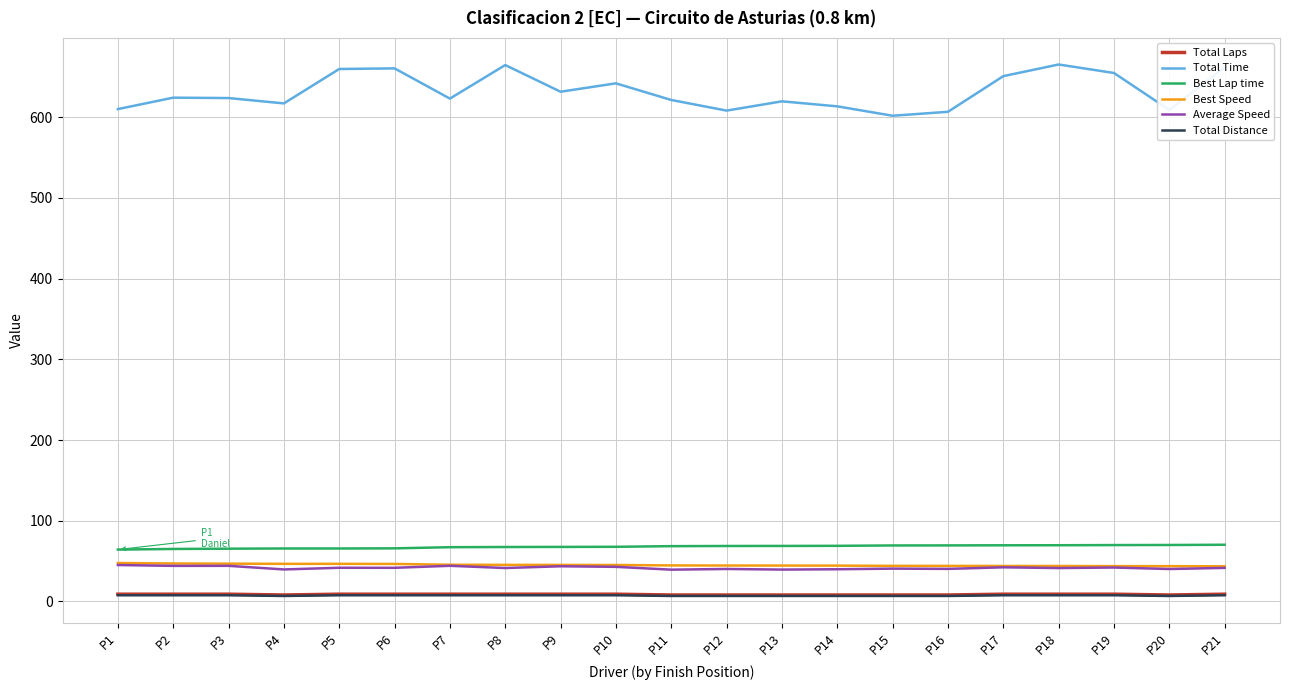

Which series has the largest total across all categories?

Total Time